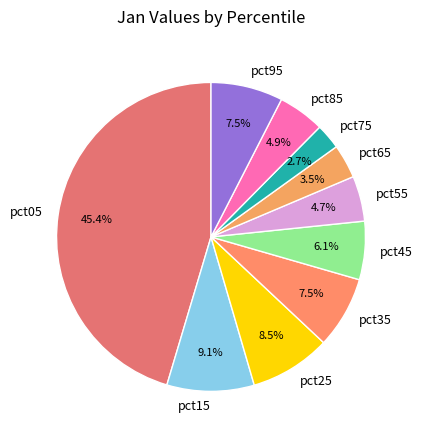

Does pct35 represent more than half of the total?

No